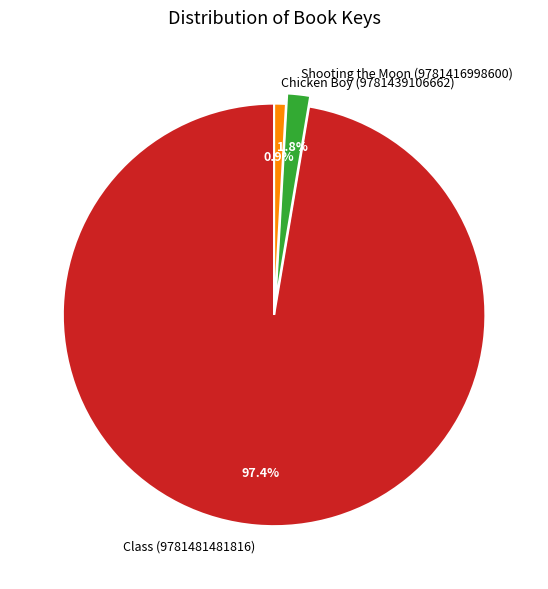

Combined, what portion of the pie is Class (9781481481816) and Shooting the Moon (9781416998600)?

99.1%